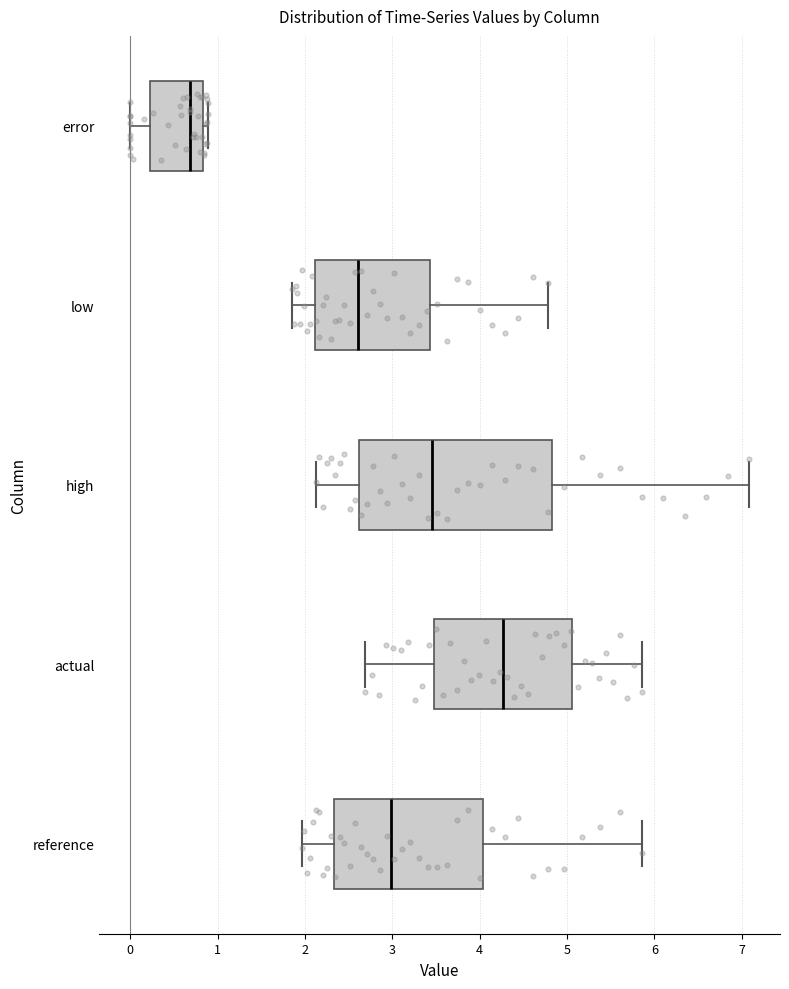

Reading bottom to top, read every box against the x-axis: the position of its median line, the range the box covers, and the ends of its whiskers. The values are not printed on the chart, so give them approximately, as read against the axis.

reference: median 3.0, box 2.3 to 4.0, whiskers 2.0 to 5.9
actual: median 4.3, box 3.5 to 5.1, whiskers 2.7 to 5.9
high: median 3.5, box 2.6 to 4.8, whiskers 2.1 to 7.1
low: median 2.6, box 2.1 to 3.4, whiskers 1.9 to 4.8
error: median 0.7, box 0.2 to 0.8, whiskers 0.0 to 0.9